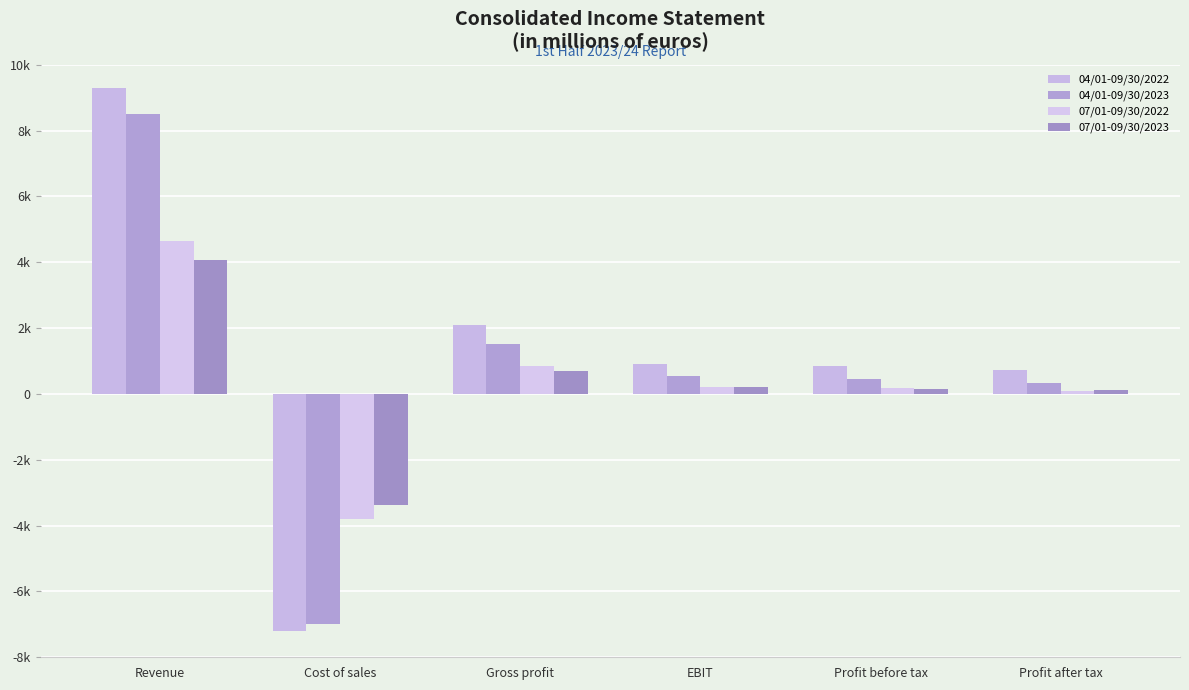

What is the difference between the maximum and minimum values in the 04/01-09/30/2022 series?

16493.0